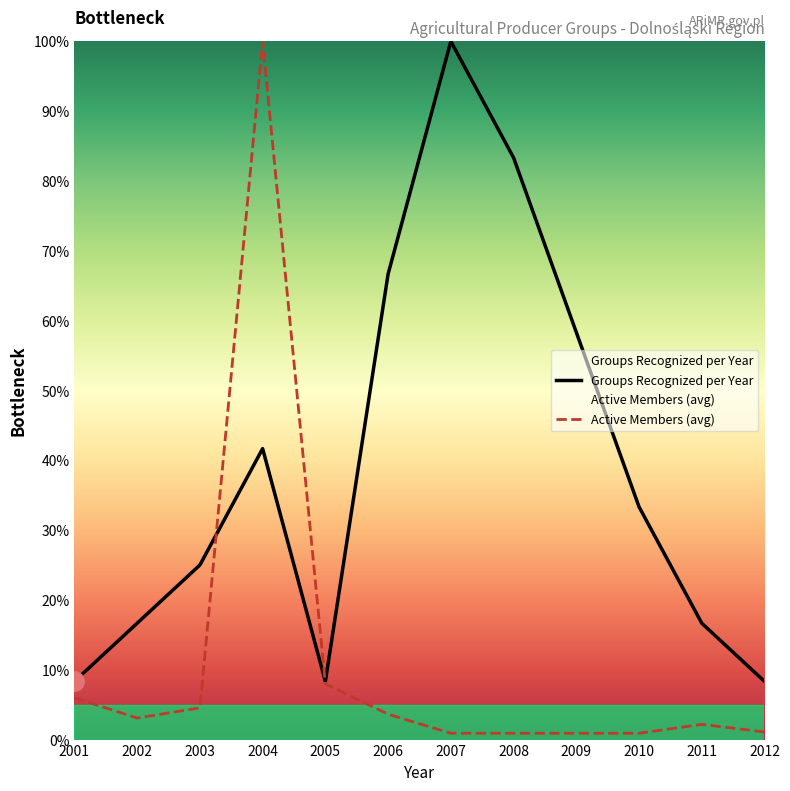

At which label does Active Members (avg) reach its minimum?

2007